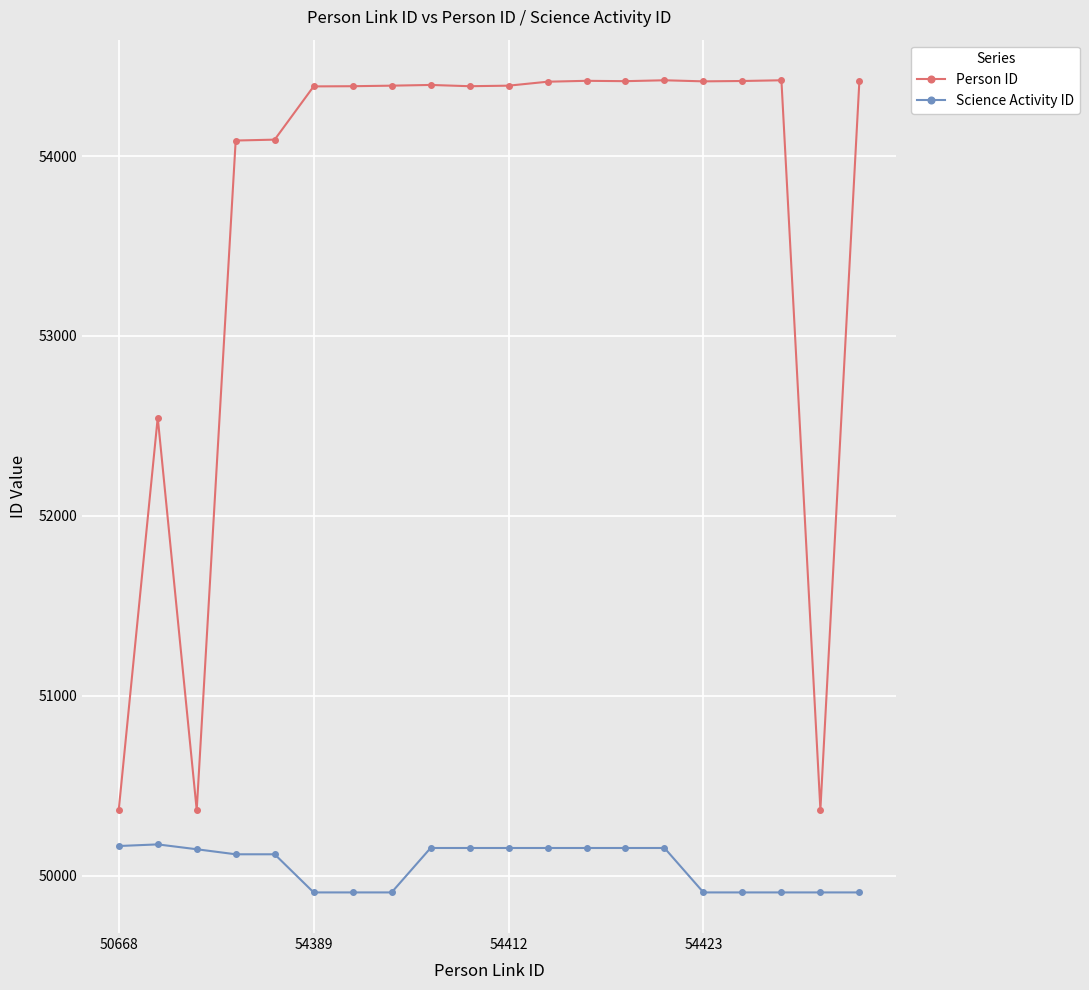

How many categories are shown in the chart?

20